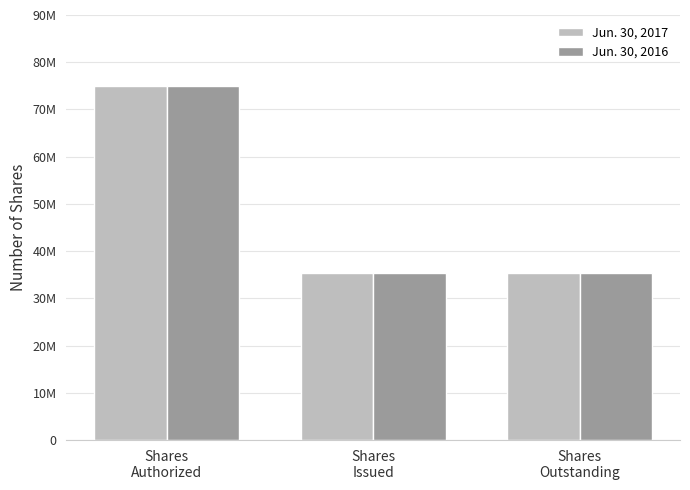

Are the bars grouped side by side (vs. stacked)?

Yes